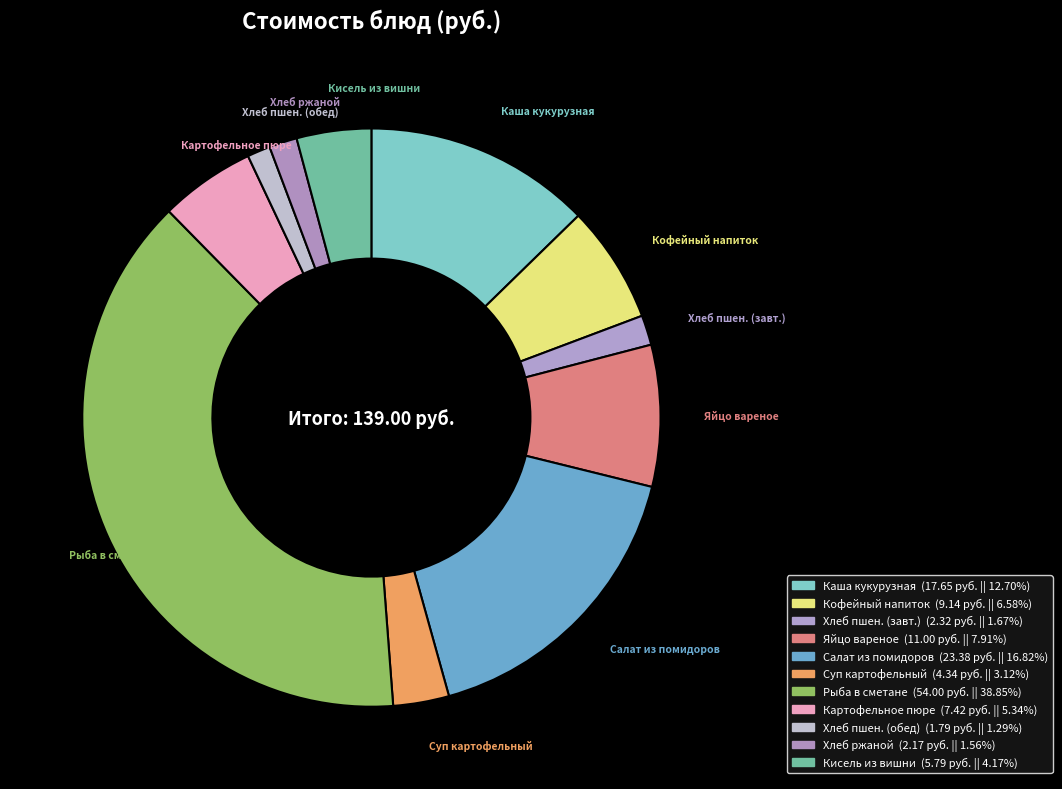

Is the sum of Кисель из вишни and Кофейный напиток greater than half?

No